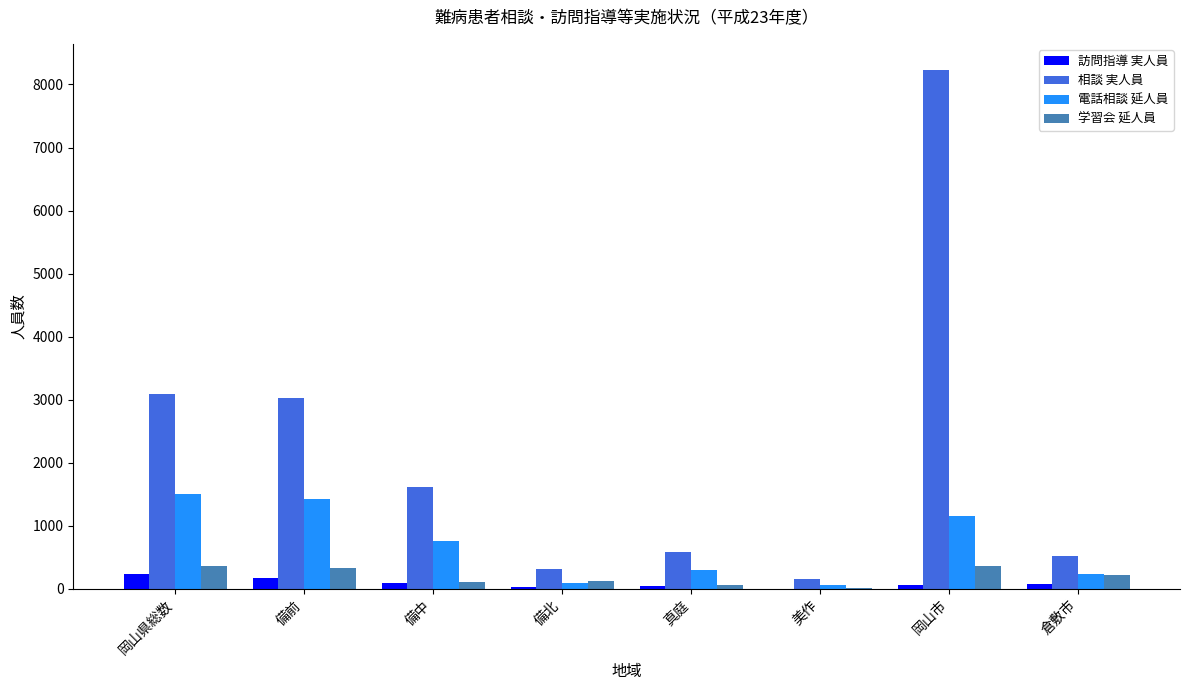

What is the sum of all 学習会 延人員 values?

1569